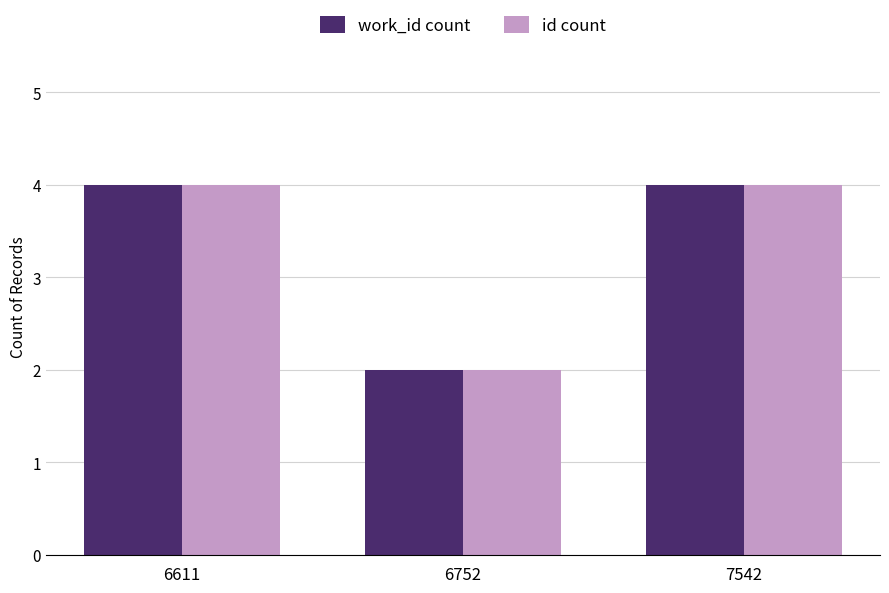

What is the value of the work_id count bar at the 3rd from the left?

4